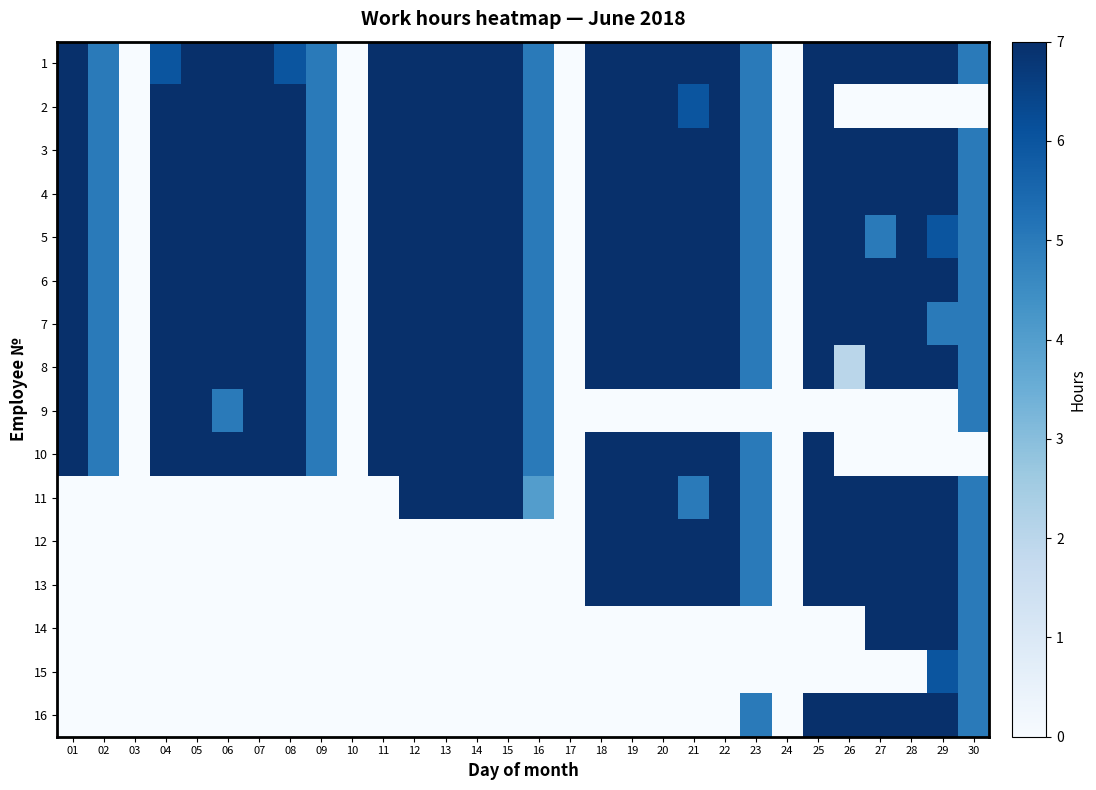

Which has a higher value, 07 or 20?

07